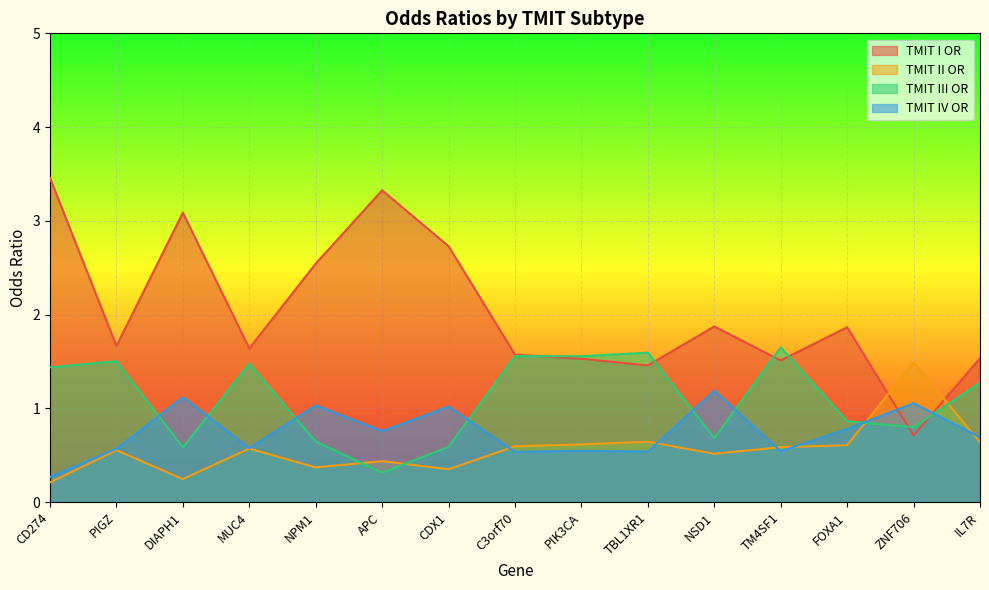

How many categories are shown in the chart?

15